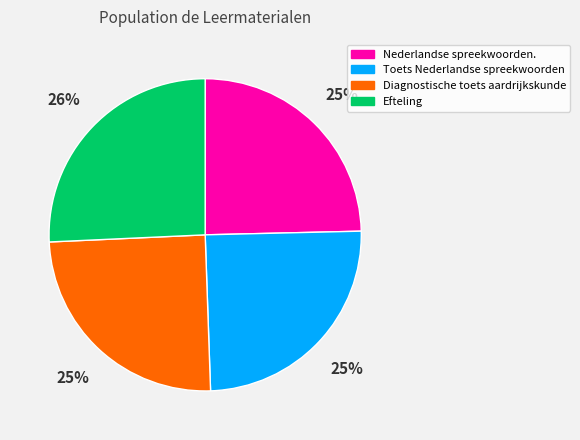

Combined, do Nederlandse spreekwoorden. and Diagnostische toets aardrijkskunde account for over 50%?

No